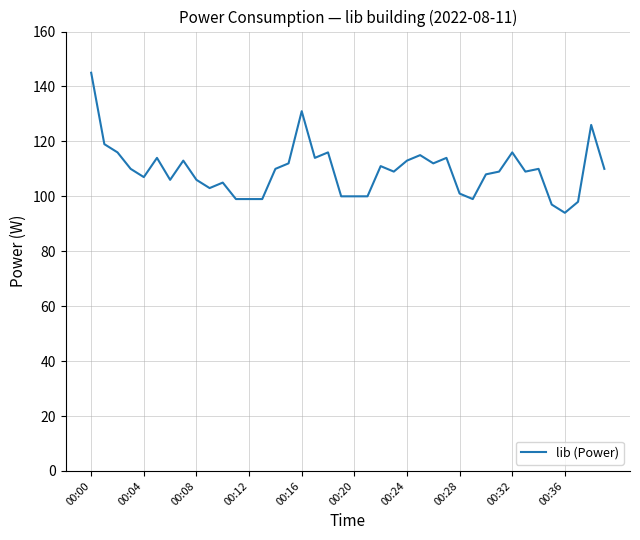

What is the smallest value displayed?

94